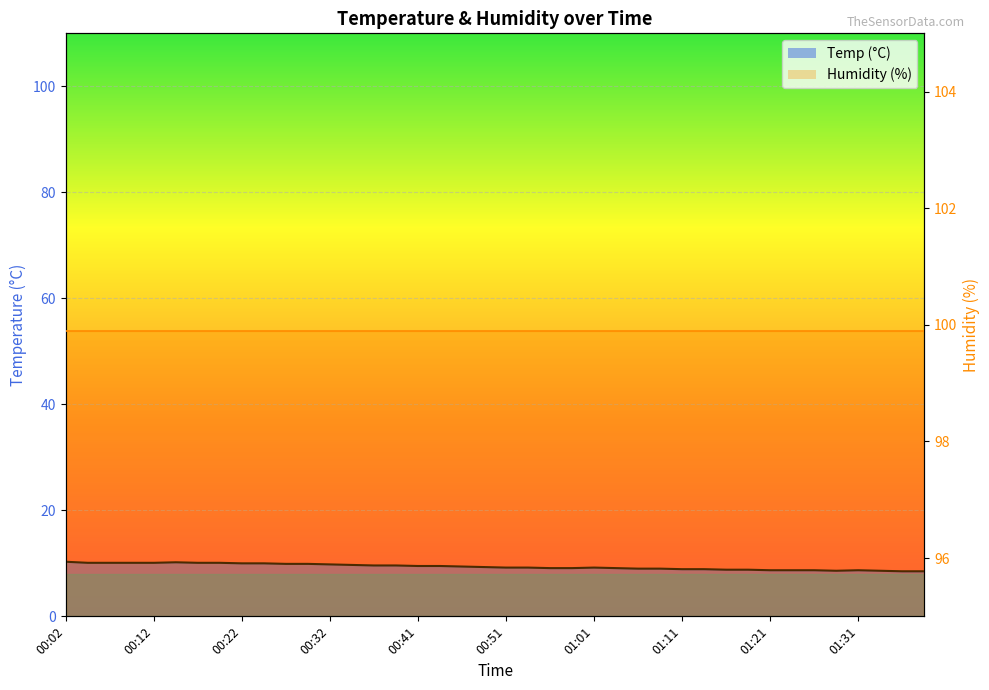

What position from the right is 00:19?

33